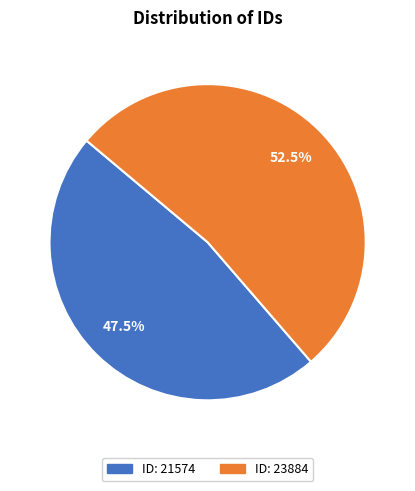

Is there a majority slice in this chart?

Yes